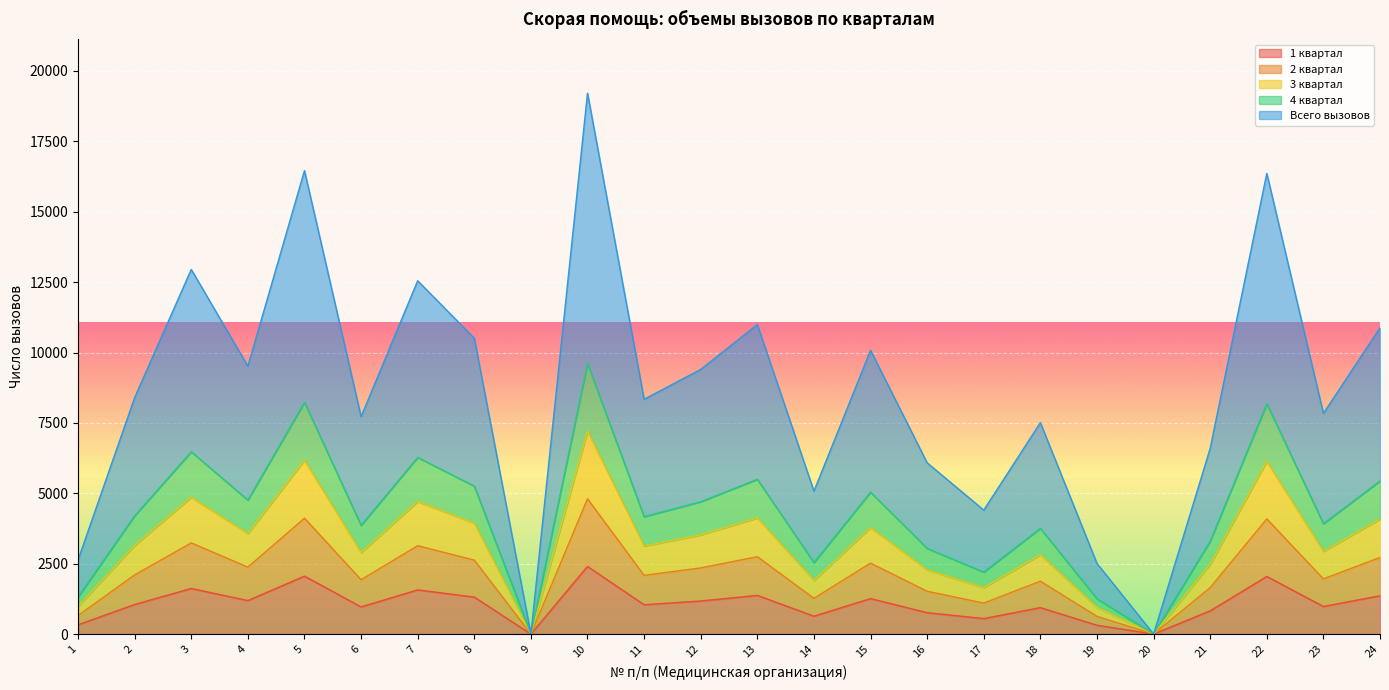

What is the sum of all 1 квартал values?

25753